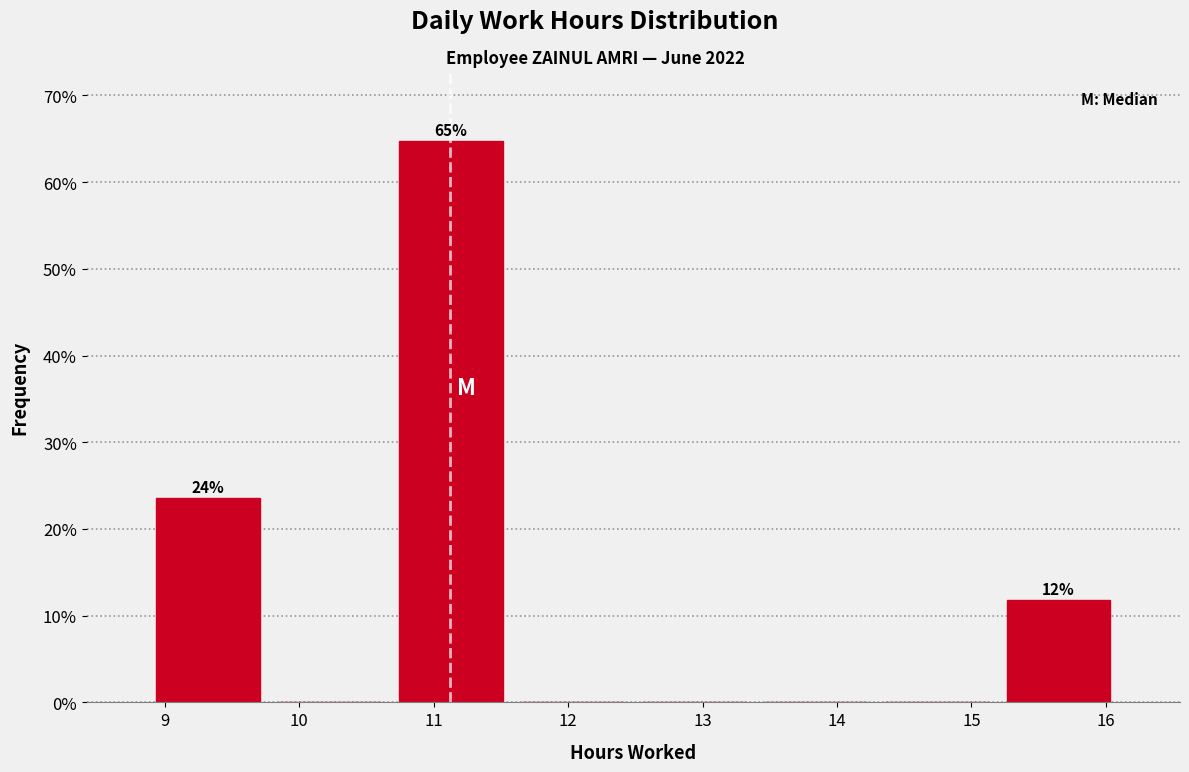

Over which range of the x-axis is the bar tallest?

10.7 to 11.6